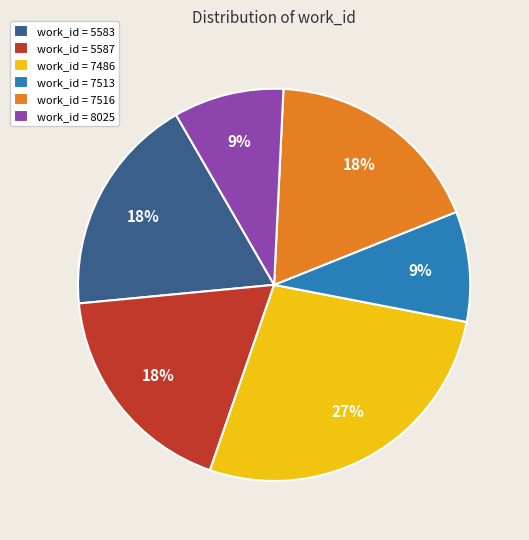

Does any single category account for the majority?

No